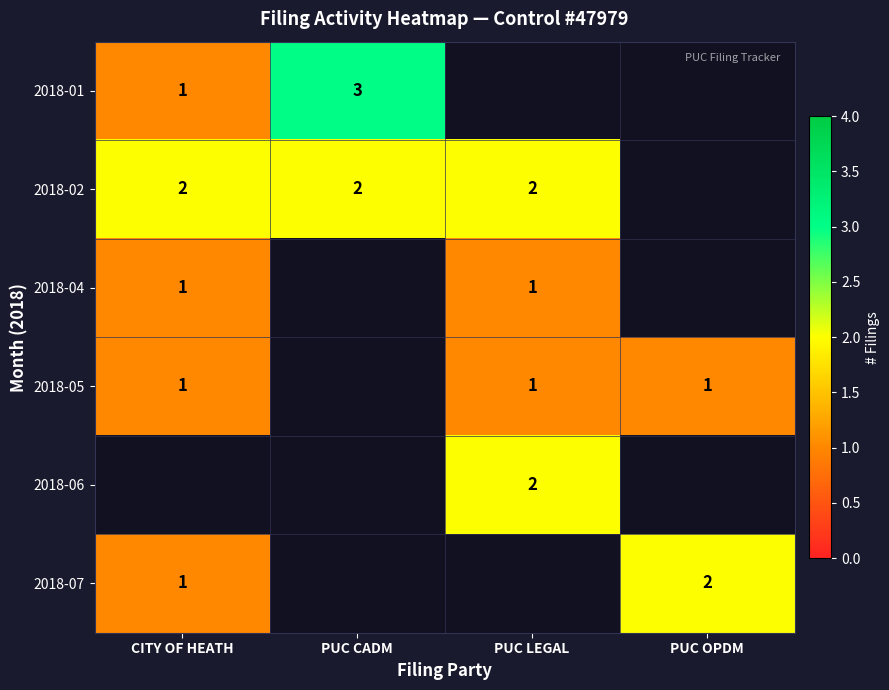

Is it true that 2018-07 equals 2 at PUC OPDM?

True